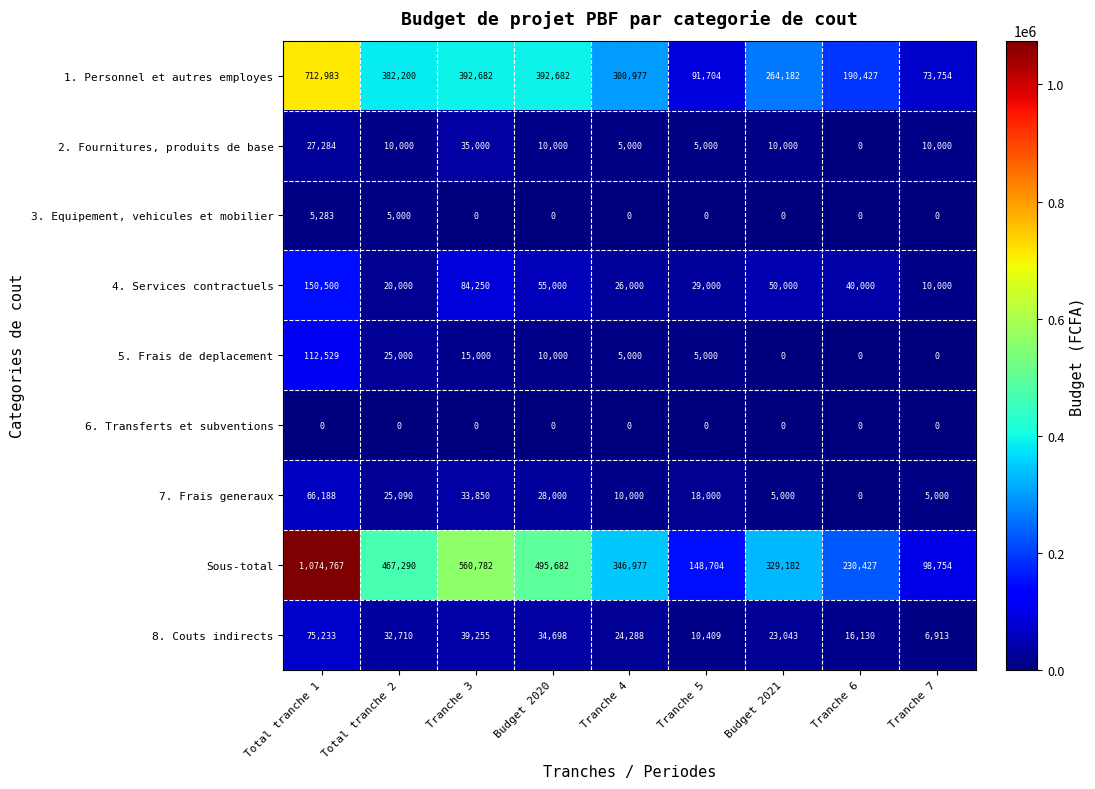

Read the 4. Services contractuels value at Tranche 4, to the nearest 50.

26000